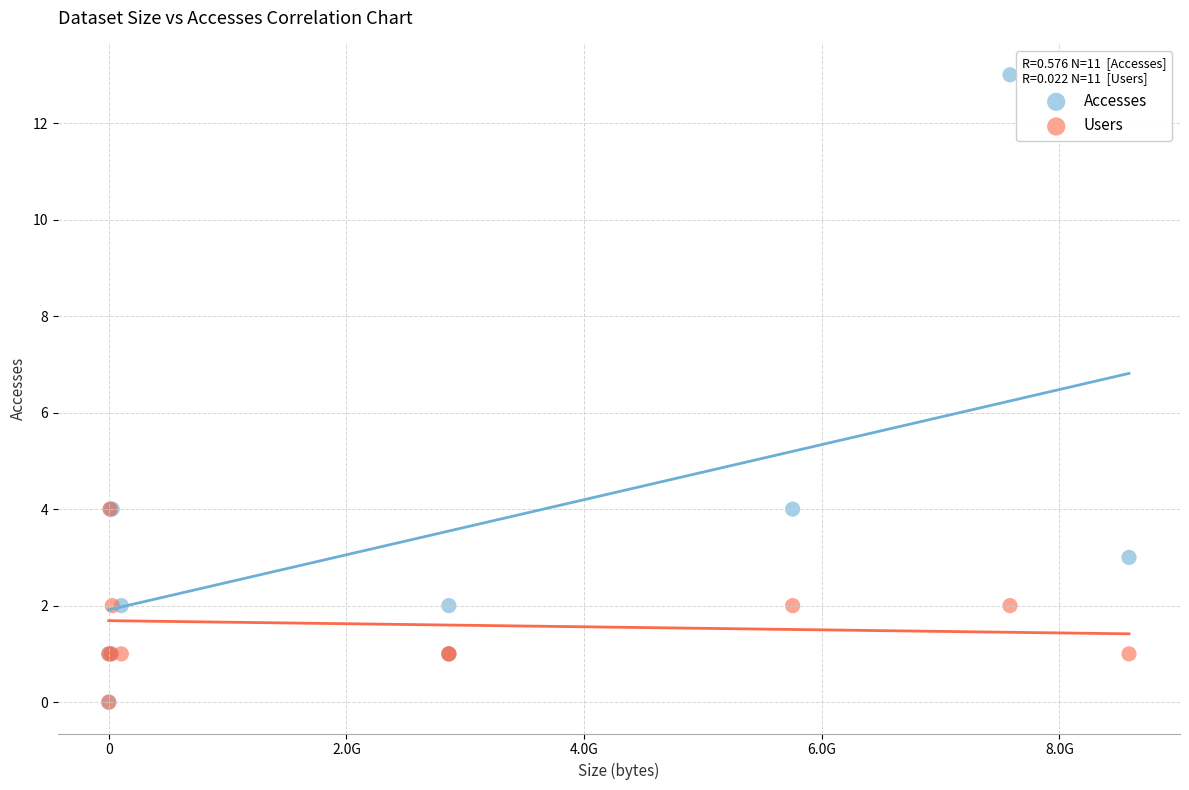

What are all the series names shown in the legend?

Accesses, Users